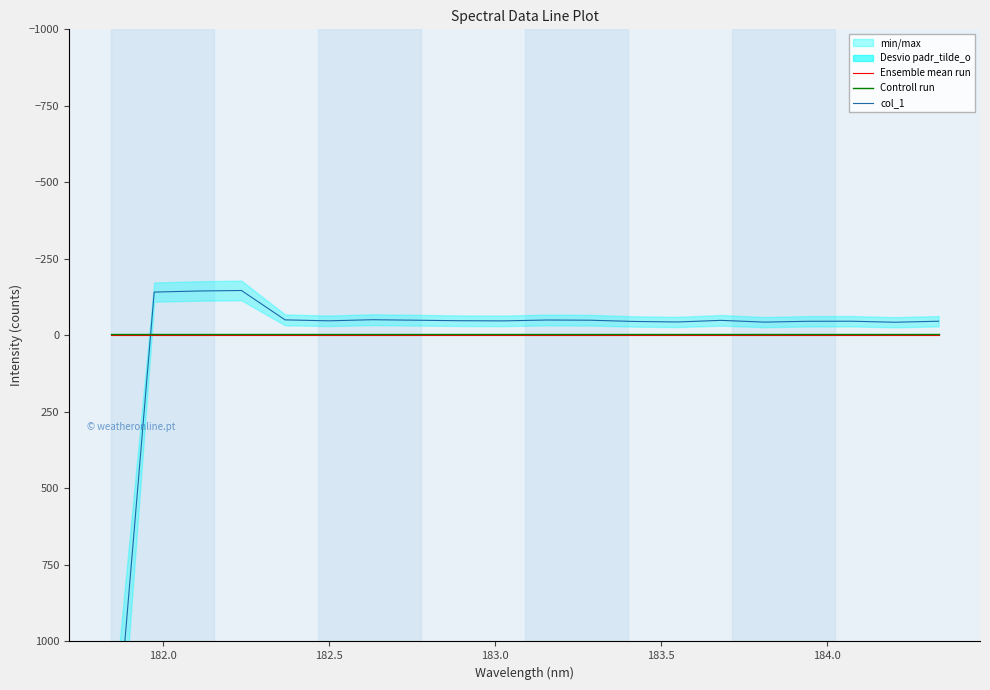

At 184.0, list the series in order from smallest to largest.

col_1, Controll run, Ensemble mean run